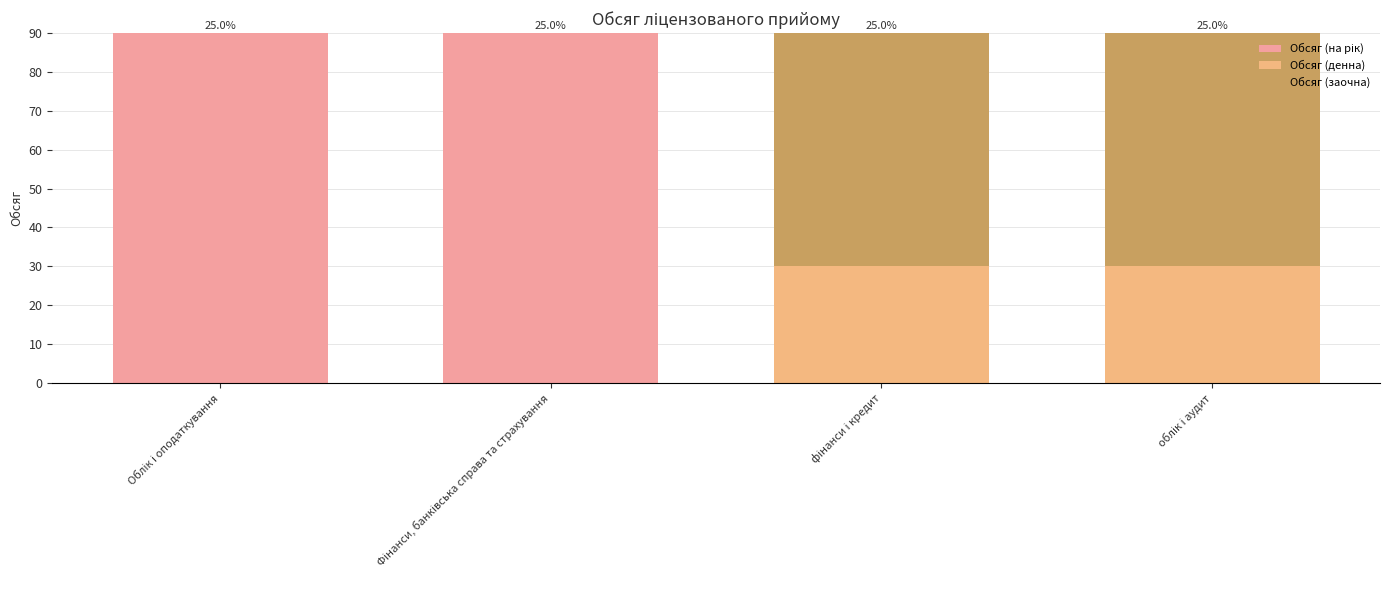

Does the chart contain stacked bars?

Yes